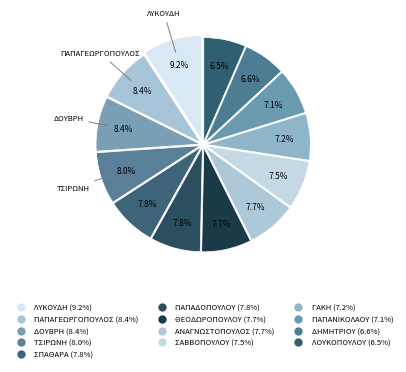

Which has a higher value, ΔΟΥΒΡΗ or ΠΑΠΑΔΟΠΟΥΛΟΥ?

ΔΟΥΒΡΗ